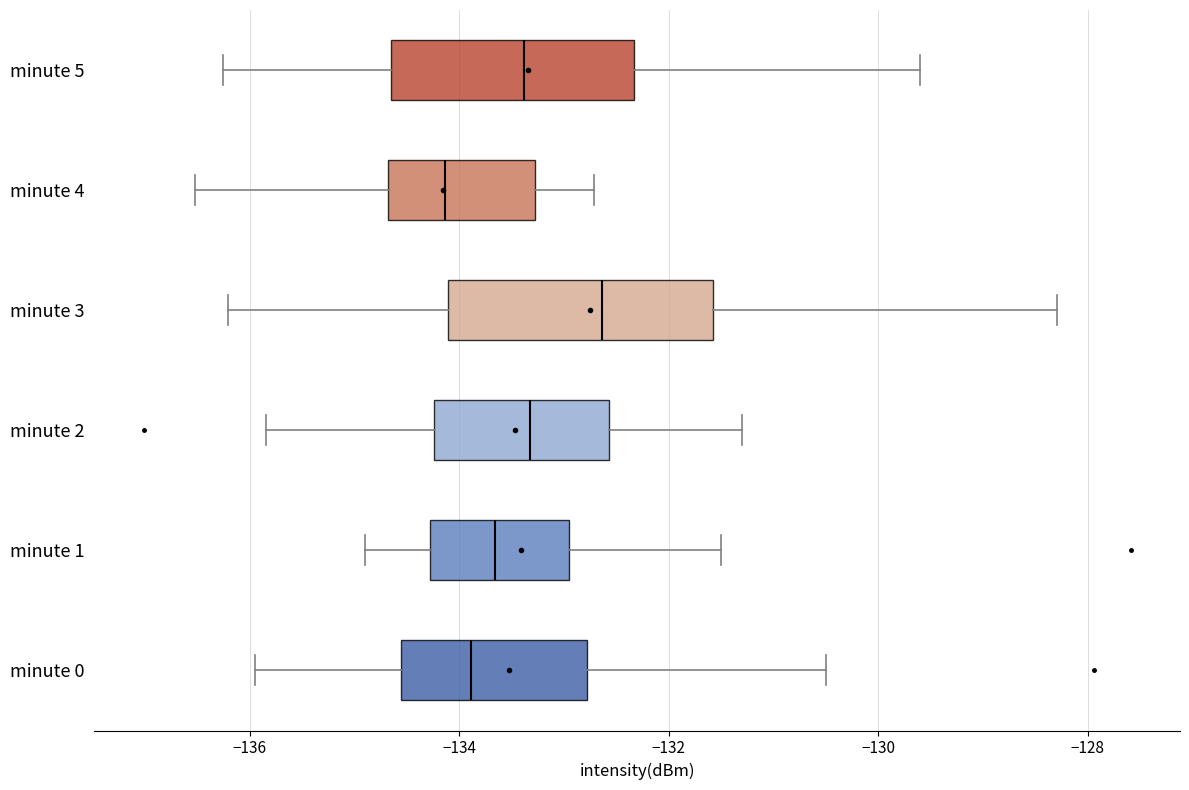

Reading bottom to top, read every box against the x-axis: the position of its median line, the range the box covers, and the ends of its whiskers. The values are not printed on the chart, so give them approximately, as read against the axis.

minute 0: median -133.8, box -134.6 to -132.8, whiskers -136.0 to -130.6
minute 1: median -133.6, box -134.2 to -133.0, whiskers -134.8 to -131.4
minute 2: median -133.4, box -134.2 to -132.6, whiskers -135.8 to -131.2
minute 3: median -132.6, box -134.2 to -131.6, whiskers -136.2 to -128.2
minute 4: median -134.2, box -134.6 to -133.2, whiskers -136.6 to -132.8
minute 5: median -133.4, box -134.6 to -132.4, whiskers -136.2 to -129.6